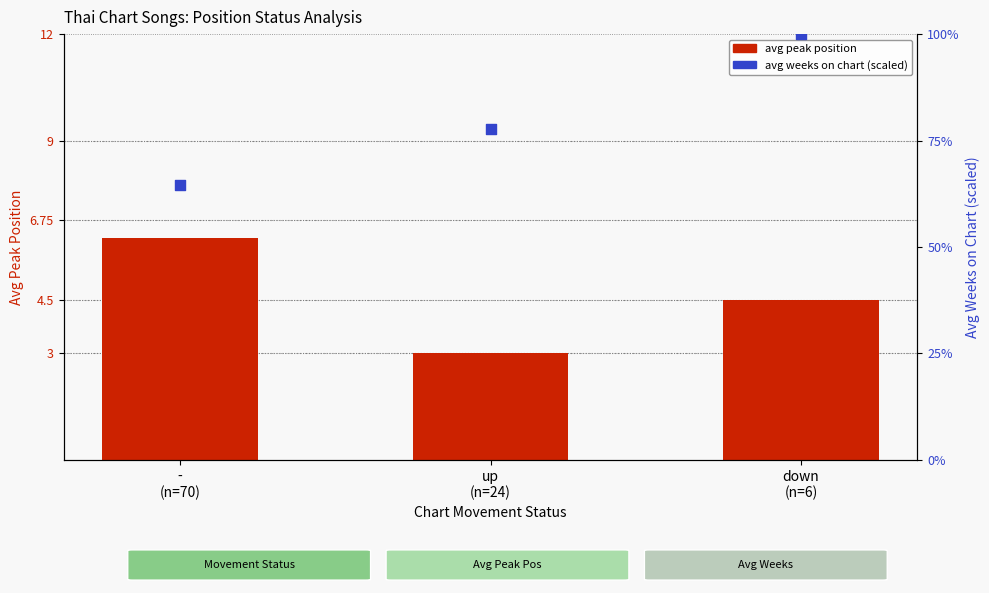

At how many categories does at least one series exceed 25?

3